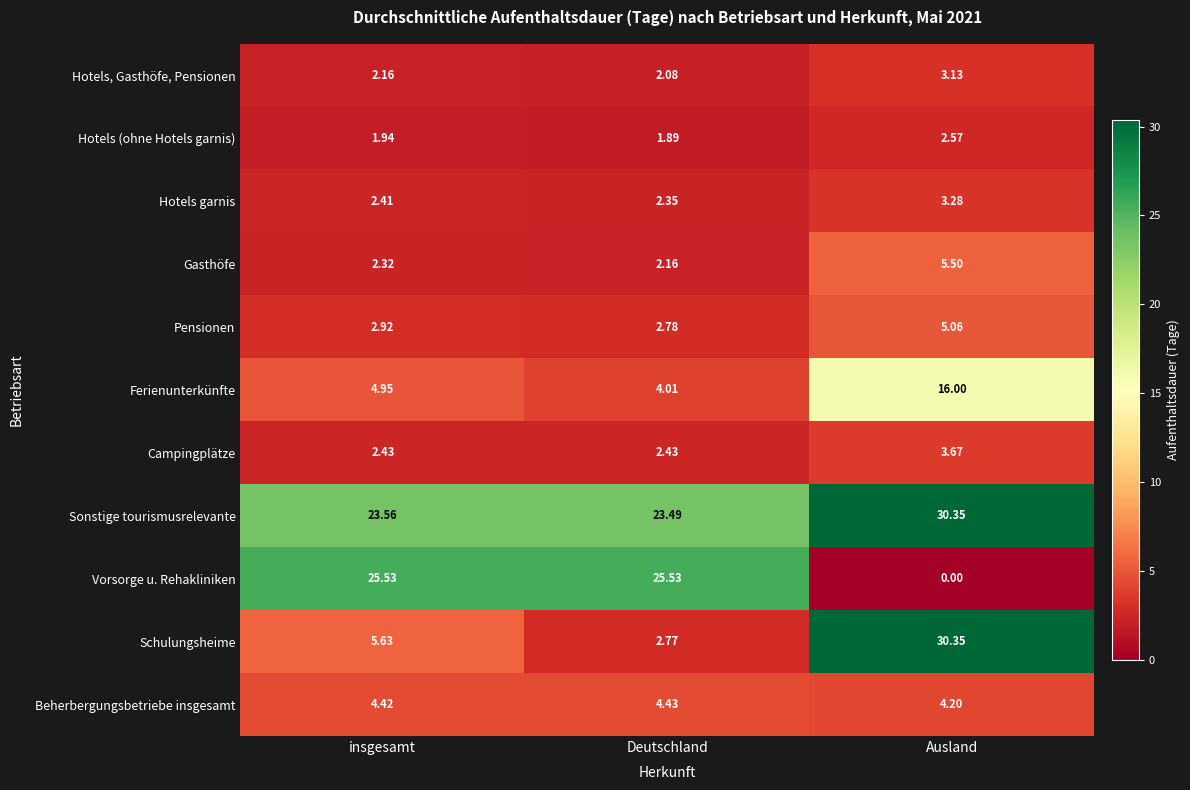

At which category does the chart reach its minimum across all series?

Ausland